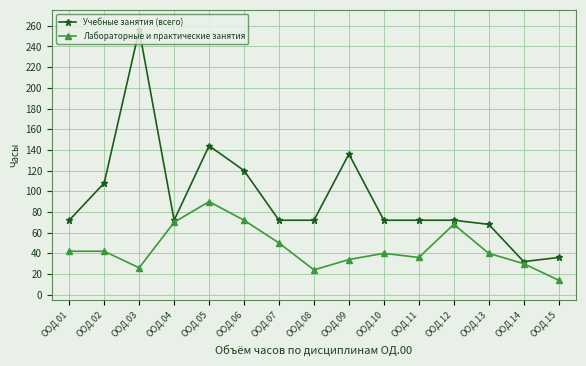

Between ООД.02 and ООД.14, which series saw the biggest shift?

Учебные занятия (всего)